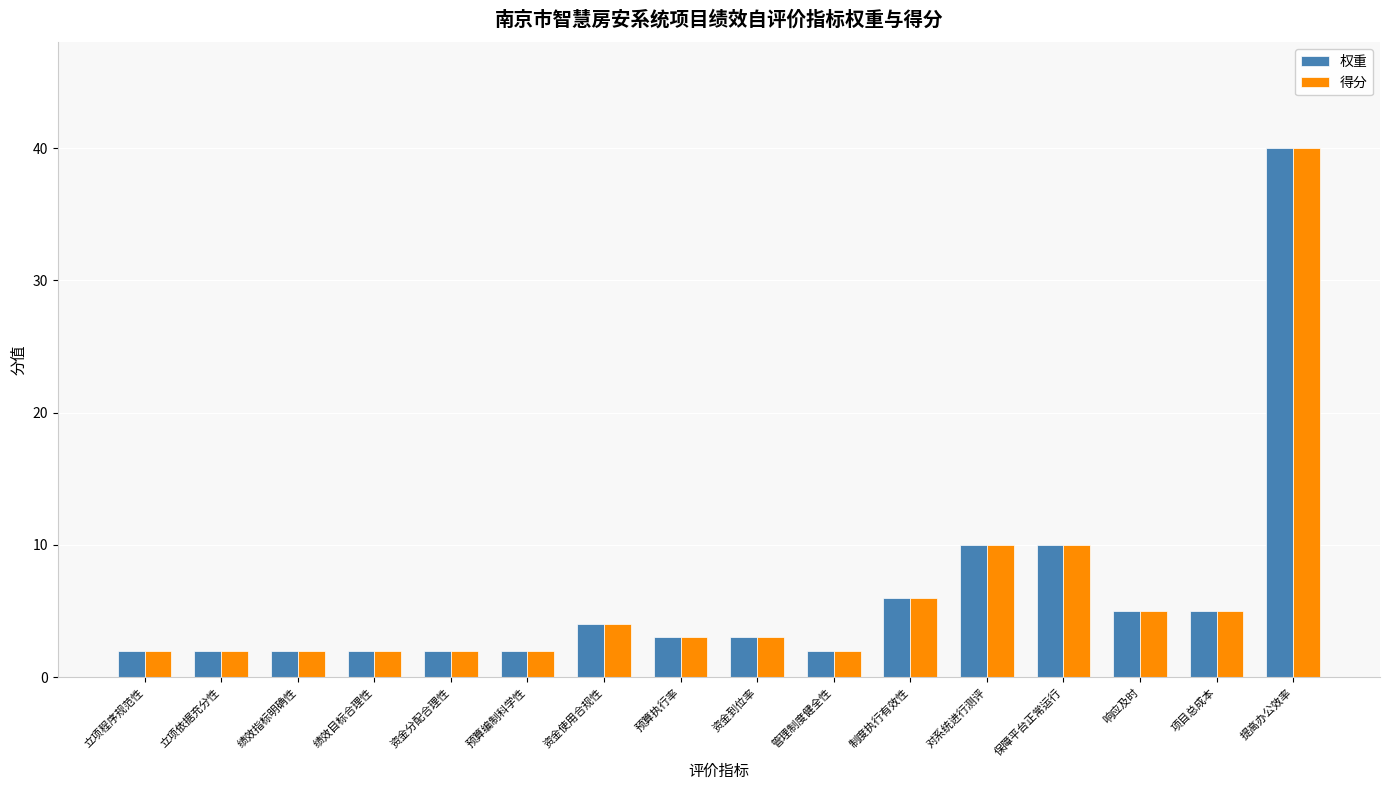

The 得分 series shows 17 at 对系统进行测评. True or false?

False